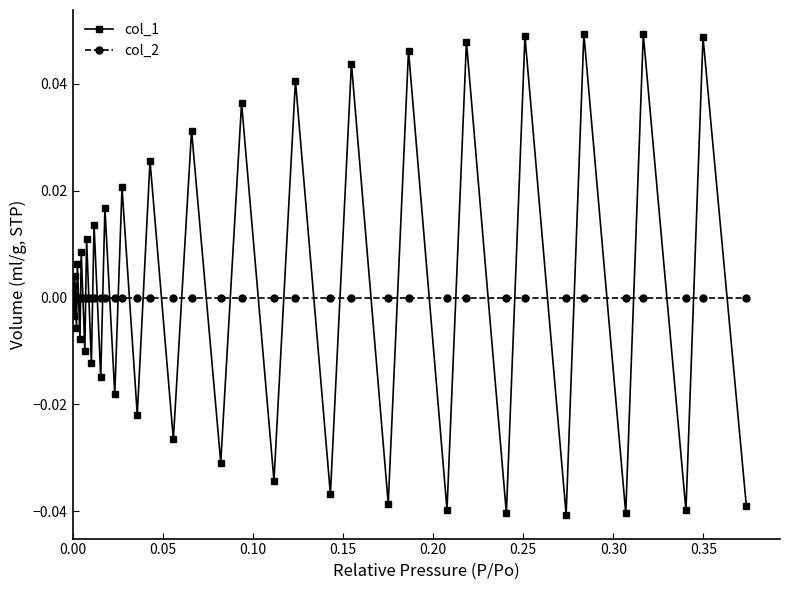

In col_1, how many points are higher than both neighbors (excluding endpoints)?

19